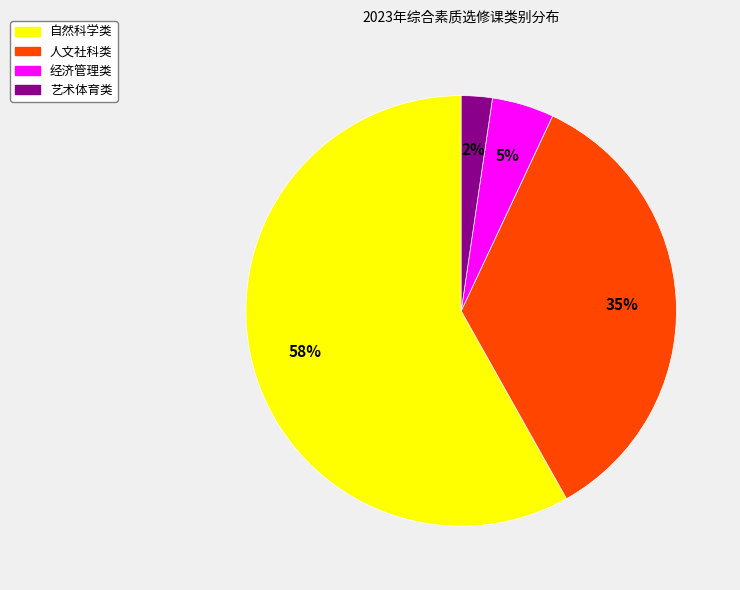

Is it true that 经济管理类 is 5% of the pie?

True